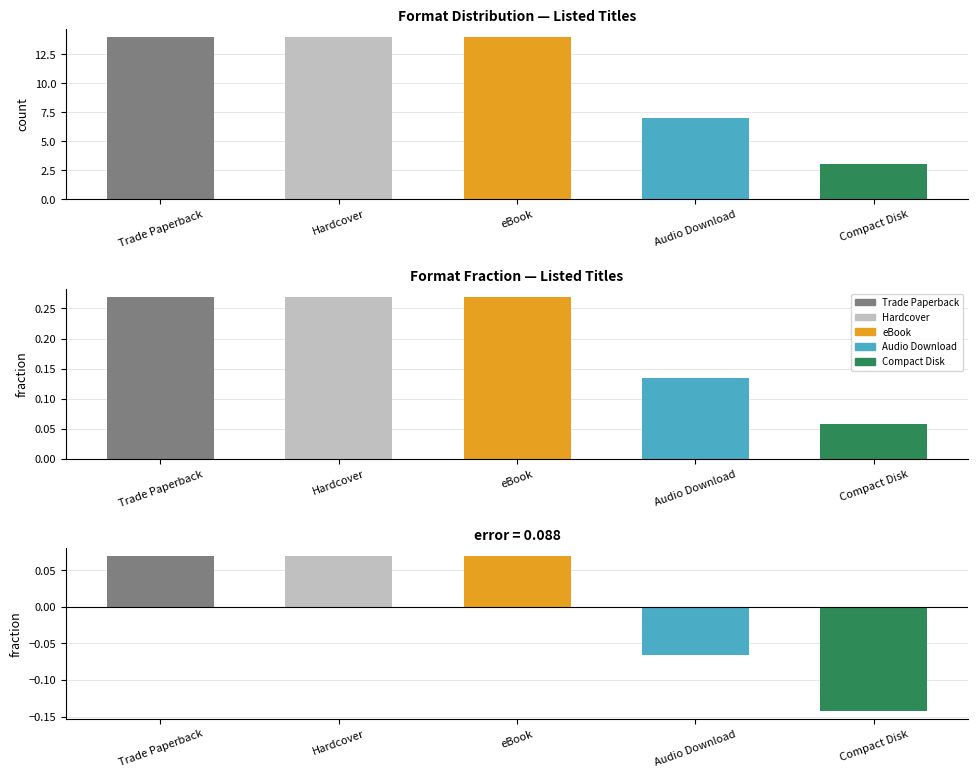

Rank the categories by value from highest to lowest.

Trade Paperback, Hardcover, eBook, Audio Download, Compact Disk